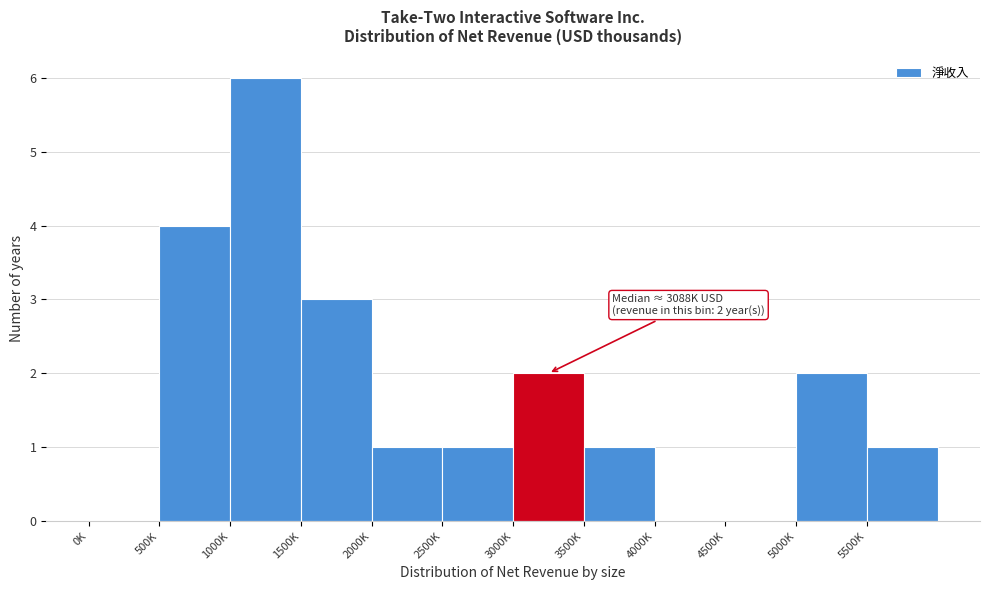

Reading right to left, extract all data points from this chart.

5500K=1	5000K=2	4500K=0	4000K=0	3500K=1	3000K=2	2500K=1	2000K=1	1500K=3	1000K=6	500K=4	0K=0